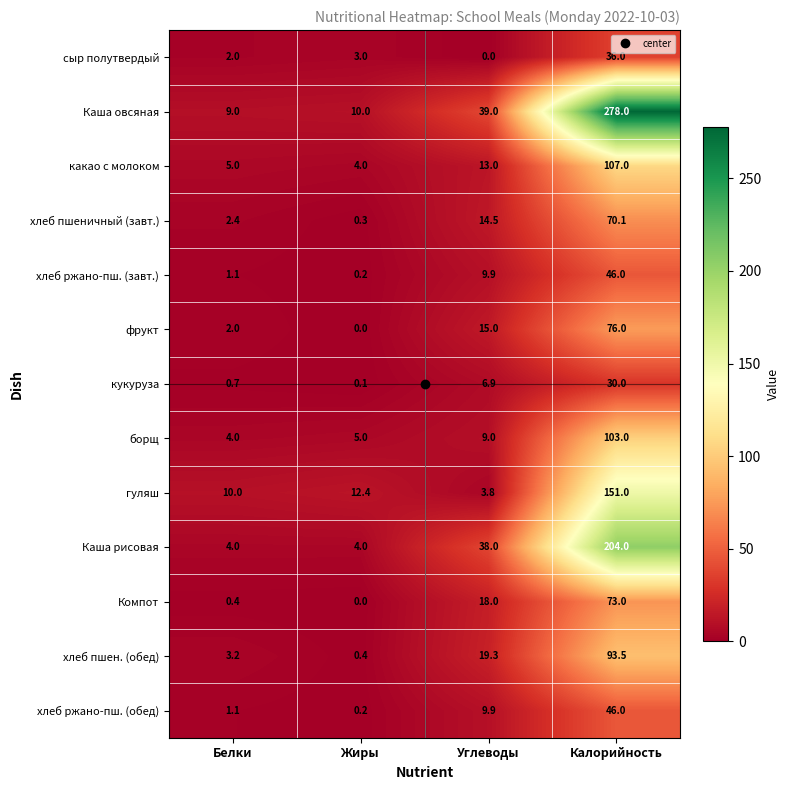

The value of какао с молоком at Жиры is 2.8. True or false?

False